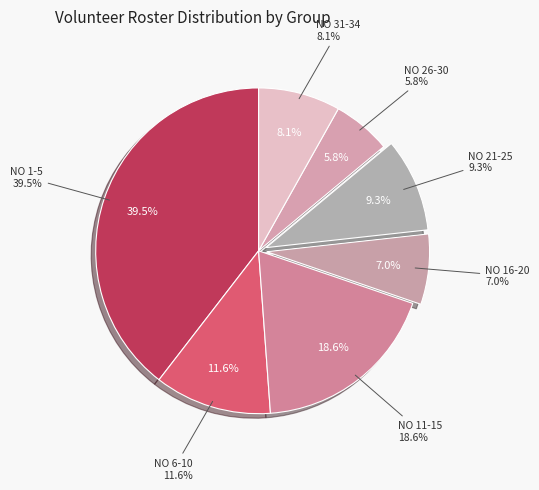

Does any single category account for the majority?

No